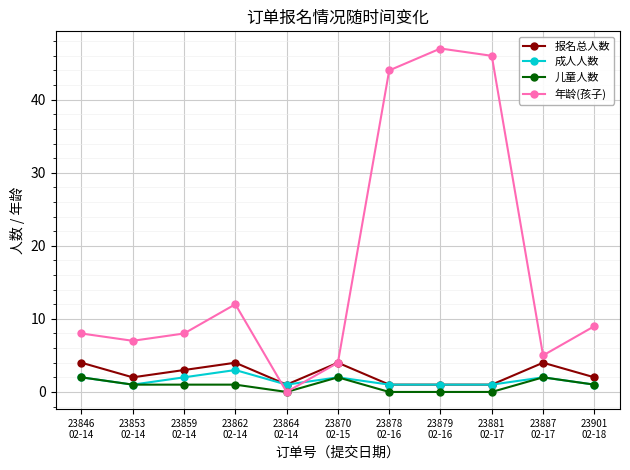

How many series are shown in this chart?

4